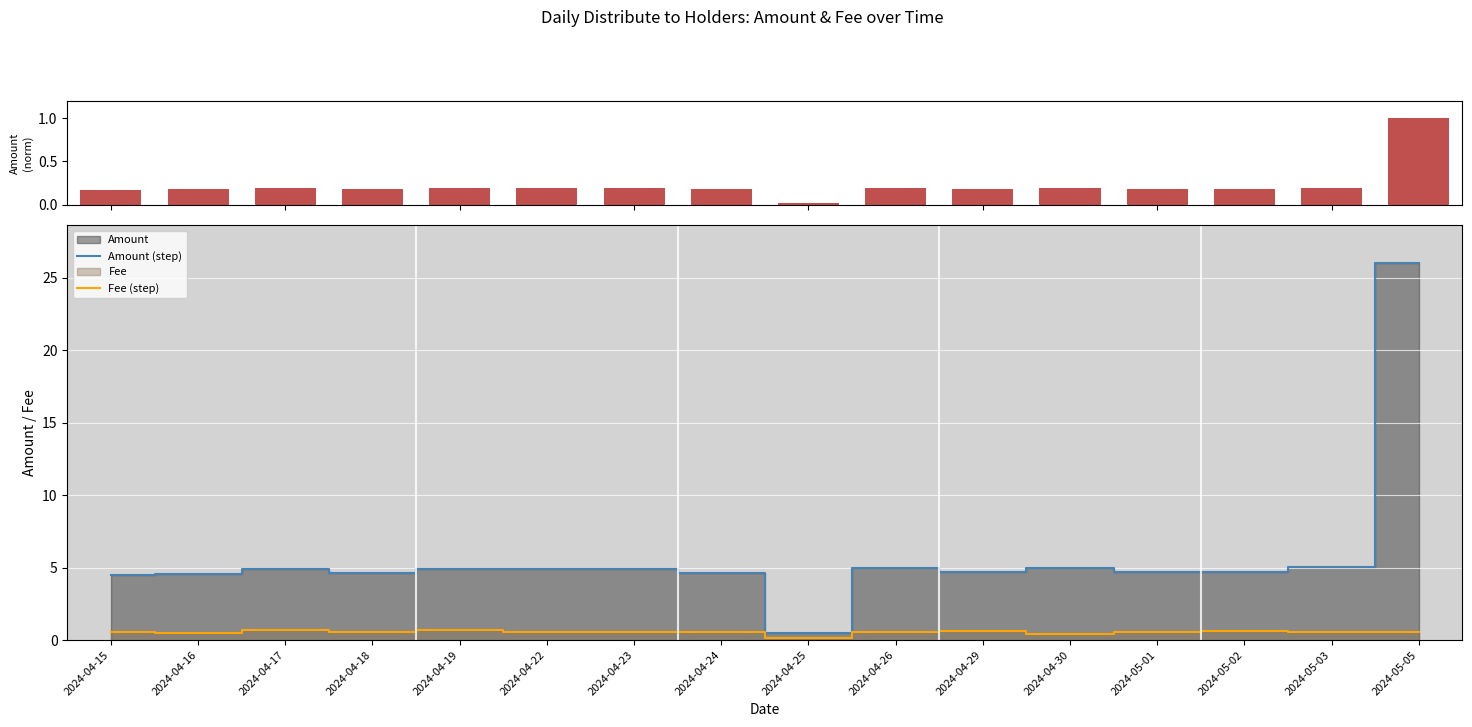

At 2024-05-02, list the series in order from largest to smallest.

Amount (step), Fee (step)